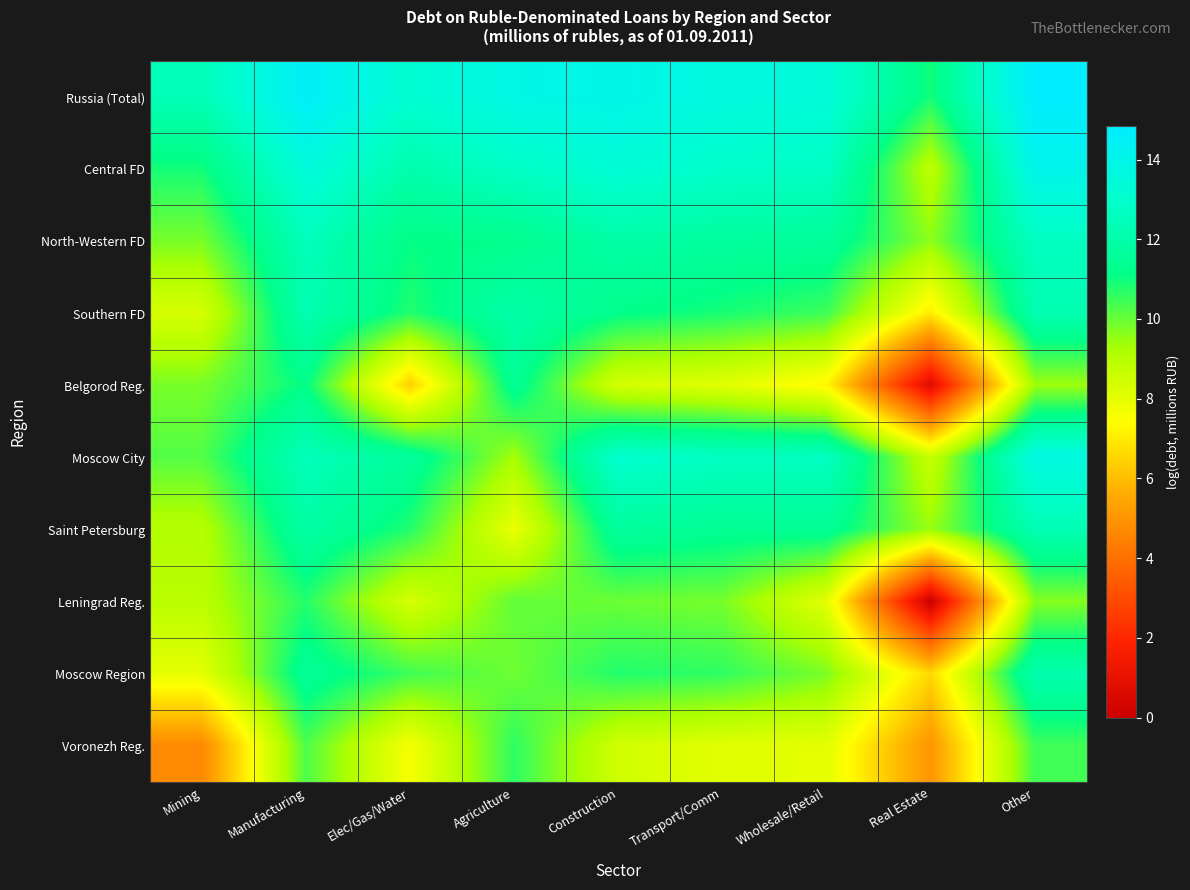

Reading left to right, list all the values displayed in this chart.

Russia (Total): Mining=12.4	Manufacturing=14.6	Elec/Gas/Water=13.1	Agriculture=13.9	Construction=14.0	Transport/Comm=13.6	Wholesale/Retail=13.4	Real Estate=10.9	Other=14.8
Central FD: Mining=10.9	Manufacturing=13.5	Elec/Gas/Water=12.1	Agriculture=12.8	Construction=13.3	Transport/Comm=12.9	Wholesale/Retail=12.8	Real Estate=8.9	Other=14.1
North-Western FD: Mining=9.8	Manufacturing=12.5	Elec/Gas/Water=11.1	Agriculture=11.3	Construction=12.0	Transport/Comm=11.7	Wholesale/Retail=11.6	Real Estate=9.6	Other=12.7
Southern FD: Mining=8.3	Manufacturing=12.3	Elec/Gas/Water=10.8	Agriculture=12.0	Construction=11.2	Transport/Comm=10.9	Wholesale/Retail=10.5	Real Estate=7.0	Other=12.2
Belgorod Reg.: Mining=9.8	Manufacturing=11.1	Elec/Gas/Water=6.4	Agriculture=11.5	Construction=8.3	Transport/Comm=8.1	Wholesale/Retail=7.2	Real Estate=0.7	Other=9.4
Moscow City: Mining=10.2	Manufacturing=12.5	Elec/Gas/Water=11.6	Agriculture=9.3	Construction=13.1	Transport/Comm=12.7	Wholesale/Retail=12.7	Real Estate=8.6	Other=13.7
Saint Petersburg: Mining=9.0	Manufacturing=11.9	Elec/Gas/Water=10.8	Agriculture=7.9	Construction=11.7	Transport/Comm=11.4	Wholesale/Retail=11.5	Real Estate=9.5	Other=12.3
Leningrad Reg.: Mining=8.9	Manufacturing=10.7	Elec/Gas/Water=8.3	Agriculture=10.1	Construction=10.0	Transport/Comm=9.8	Wholesale/Retail=8.0	Real Estate=0.0	Other=9.7
Moscow Region: Mining=8.0	Manufacturing=11.5	Elec/Gas/Water=10.4	Agriculture=9.9	Construction=10.8	Transport/Comm=10.6	Wholesale/Retail=9.8	Real Estate=6.6	Other=12.2
Voronezh Reg.: Mining=4.7	Manufacturing=10.3	Elec/Gas/Water=7.6	Agriculture=10.6	Construction=8.4	Transport/Comm=8.1	Wholesale/Retail=8.0	Real Estate=5.0	Other=10.4